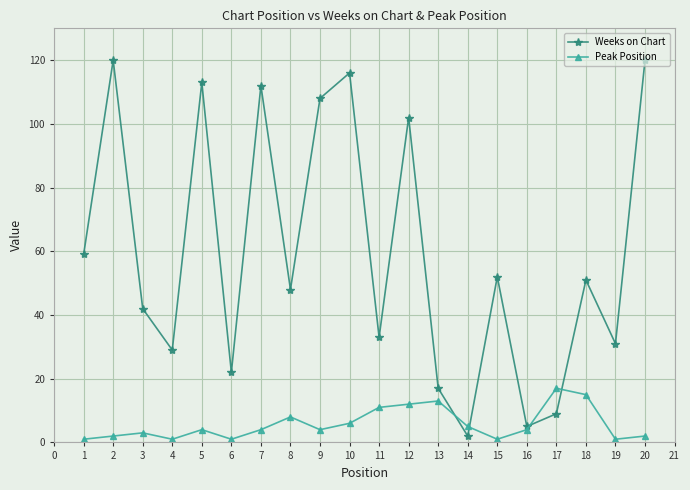

How many times do Peak Position and Weeks on Chart cross each other?

4